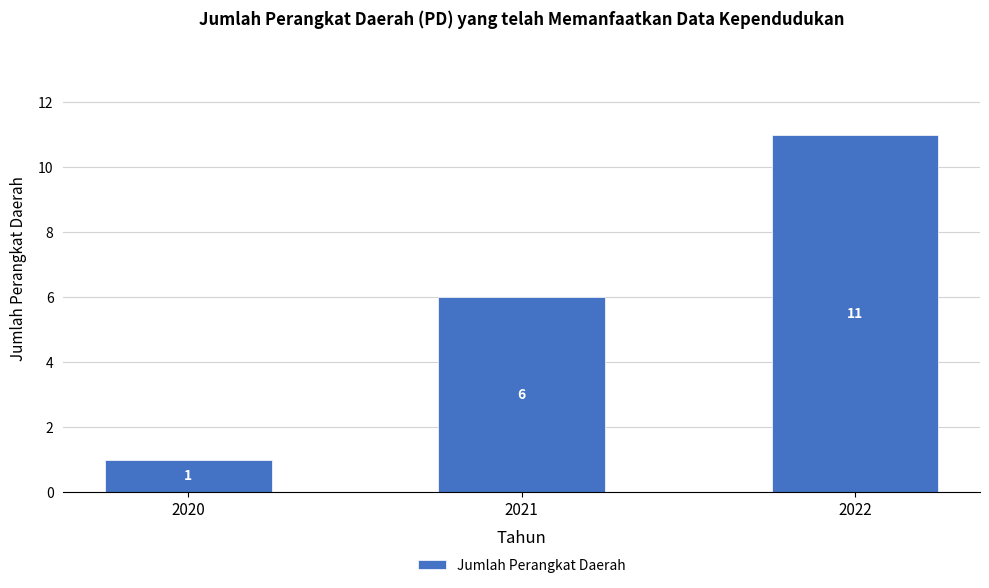

What is the approximate value at 2022, to the nearest 5?

10